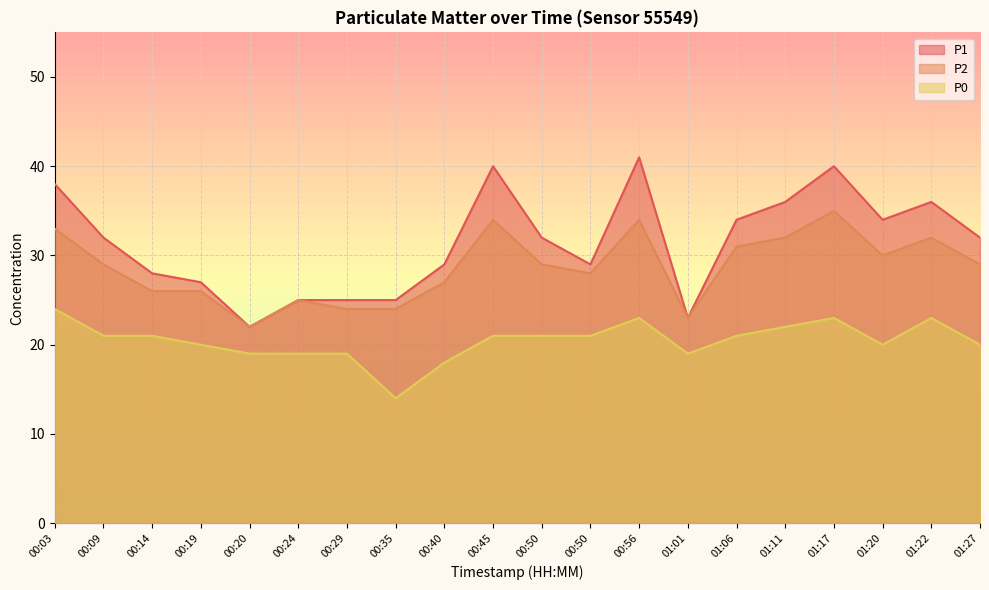

Where is the first local minimum for P0?

00:35